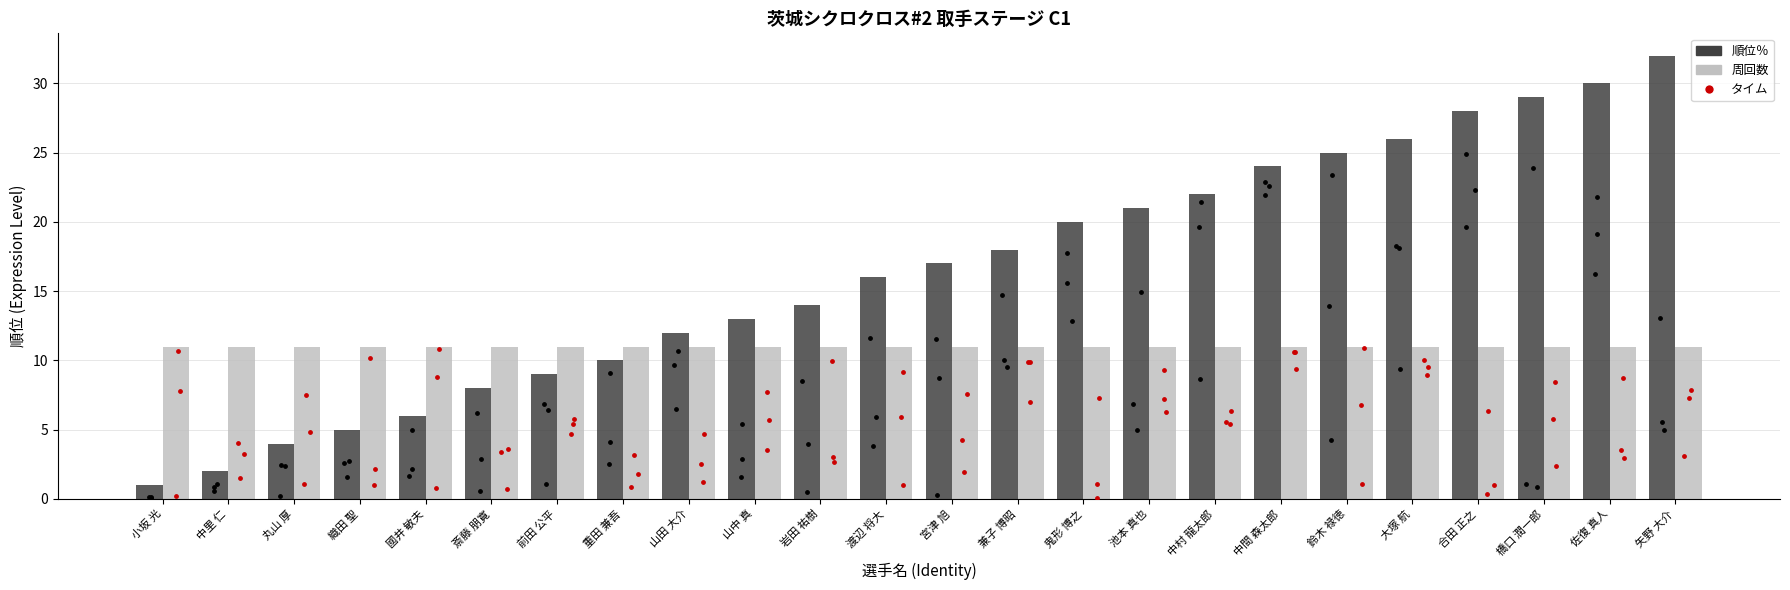

At how many categories does at least one series exceed 6?

24